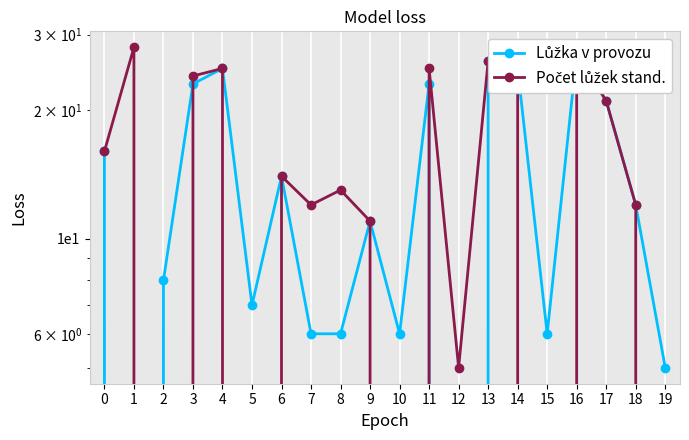

Rank the categories by Počet lůžek stand. value from lowest to highest.

2, 5, 10, 15, 19, 12, 9, 7, 18, 8, 6, 0, 17, 3, 4, 11, 14, 13, 16, 1